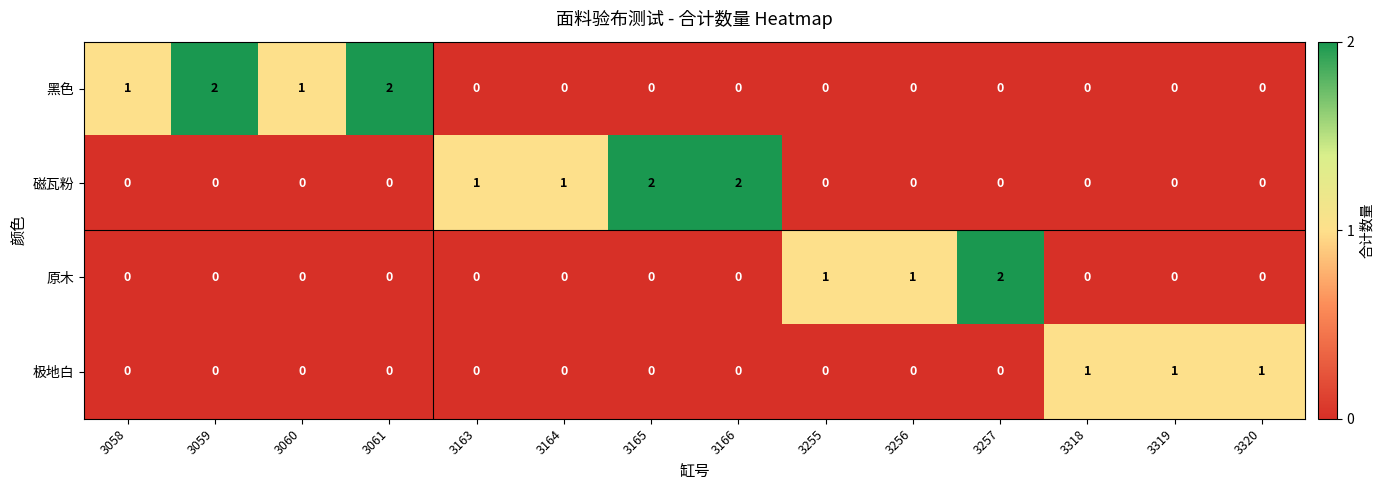

What is the sum of all 极地白 values?

3